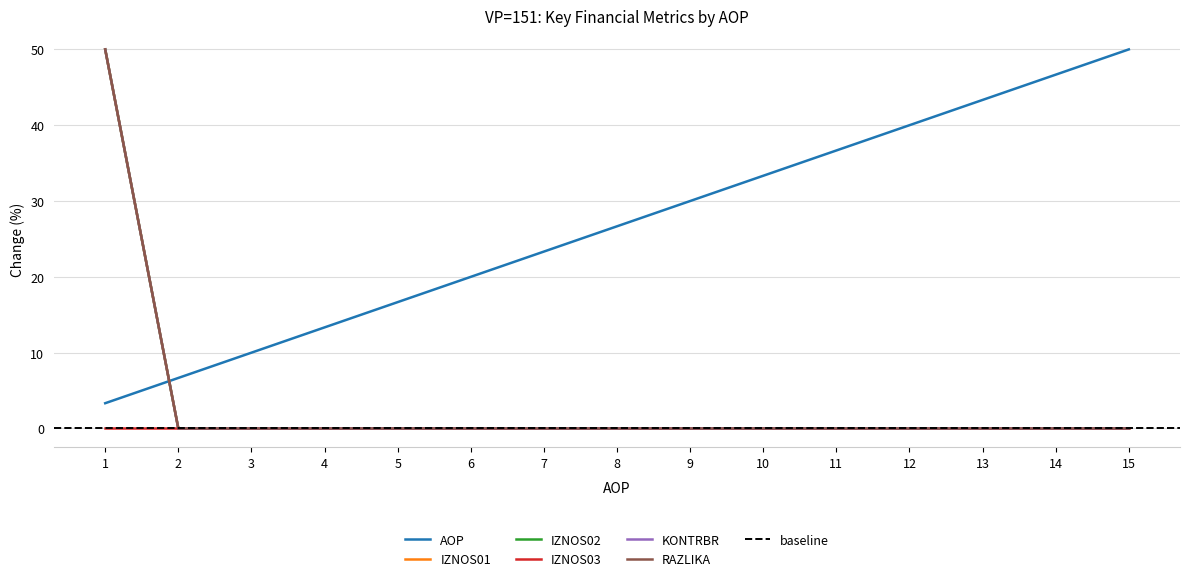

How many positive values does the IZNOS01 series have?

1